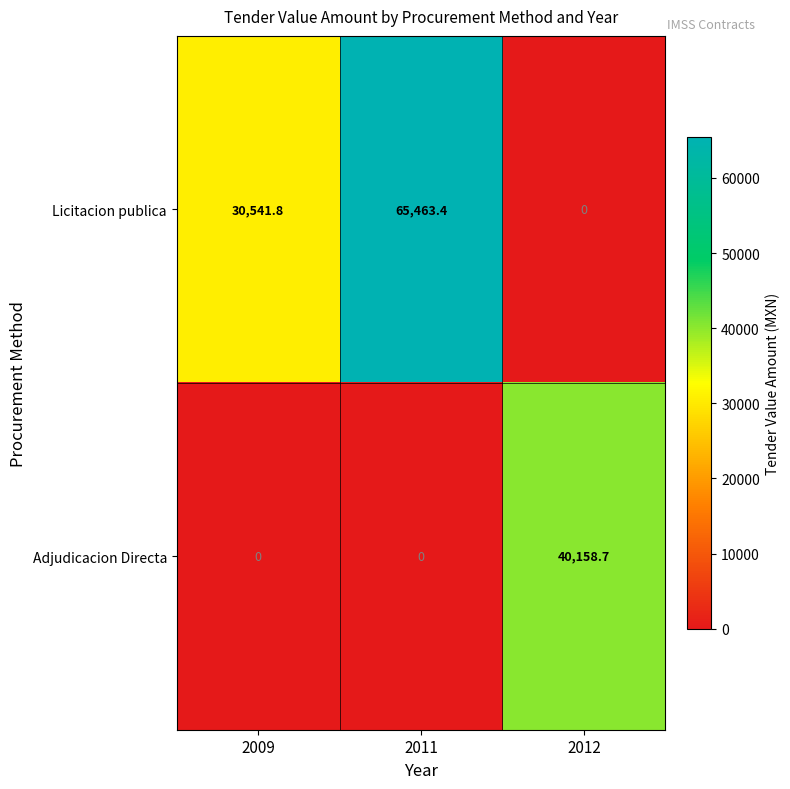

At how many categories does at least one series exceed 1278?

3